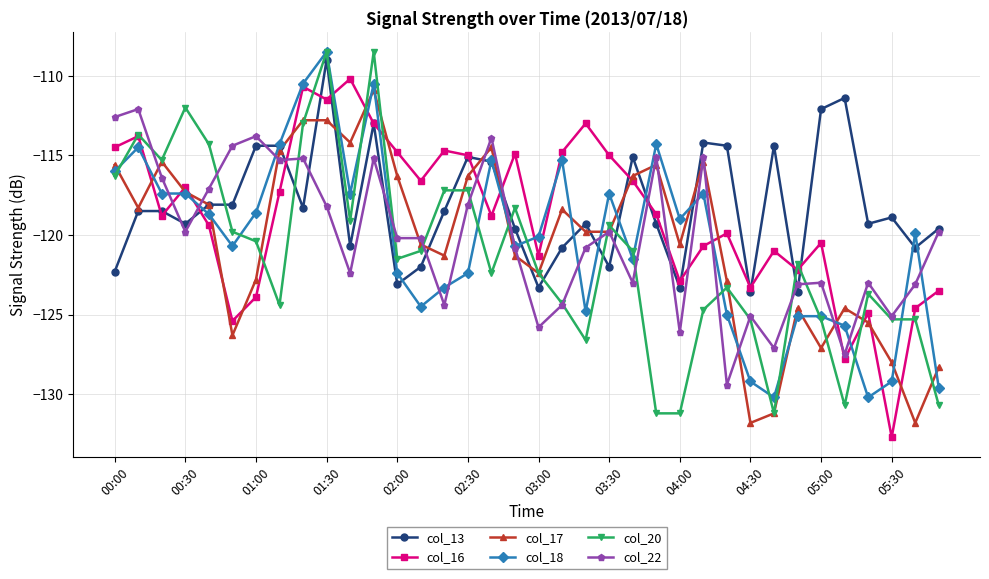

What is the lowest value of the col_13 series?

-123.6